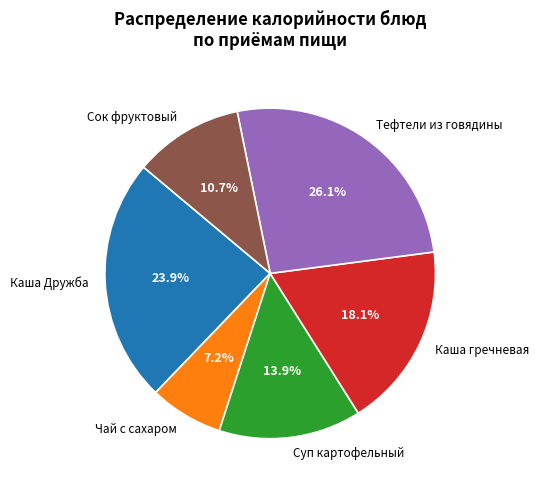

Is there a majority slice in this chart?

No